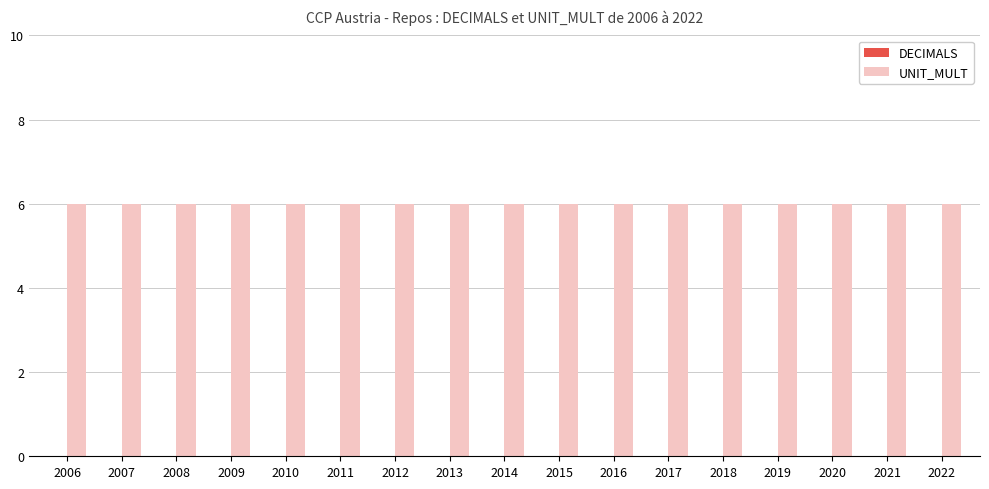

Reading right to left, transcribe all the data shown in this chart.

DECIMALS: 0	0	0	0	0	0	0	0	0	0	0	0	0	0	0	0	0
UNIT_MULT: 6	6	6	6	6	6	6	6	6	6	6	6	6	6	6	6	6